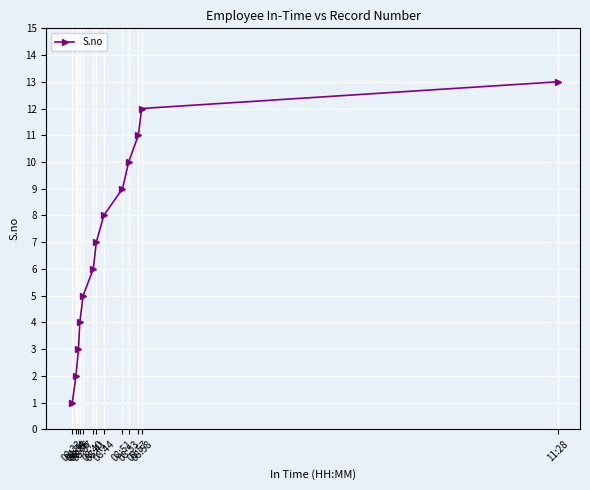

What is the label of the 4th point from the left?

08:36